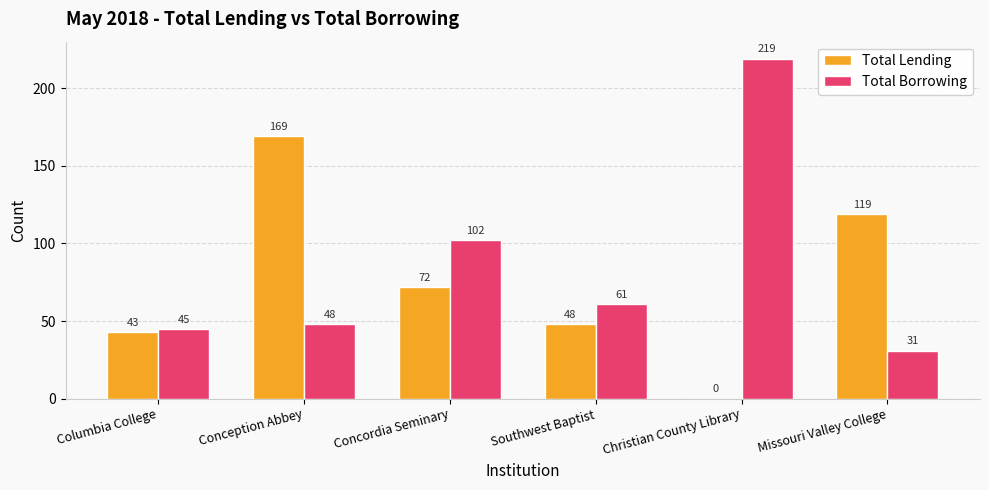

What is the sum of all Total Borrowing values?

506